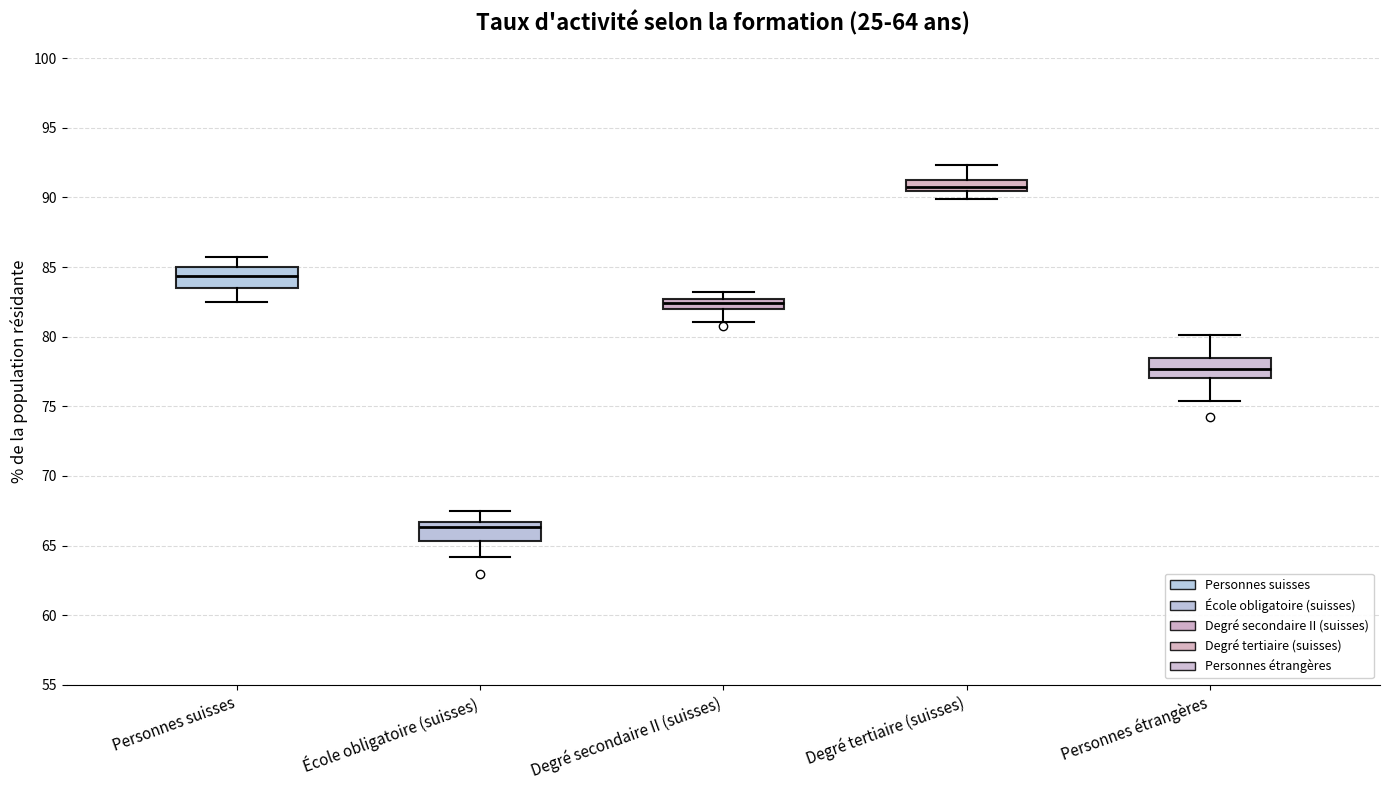

Which box has the highest median line?

Degré tertiaire (suisses)